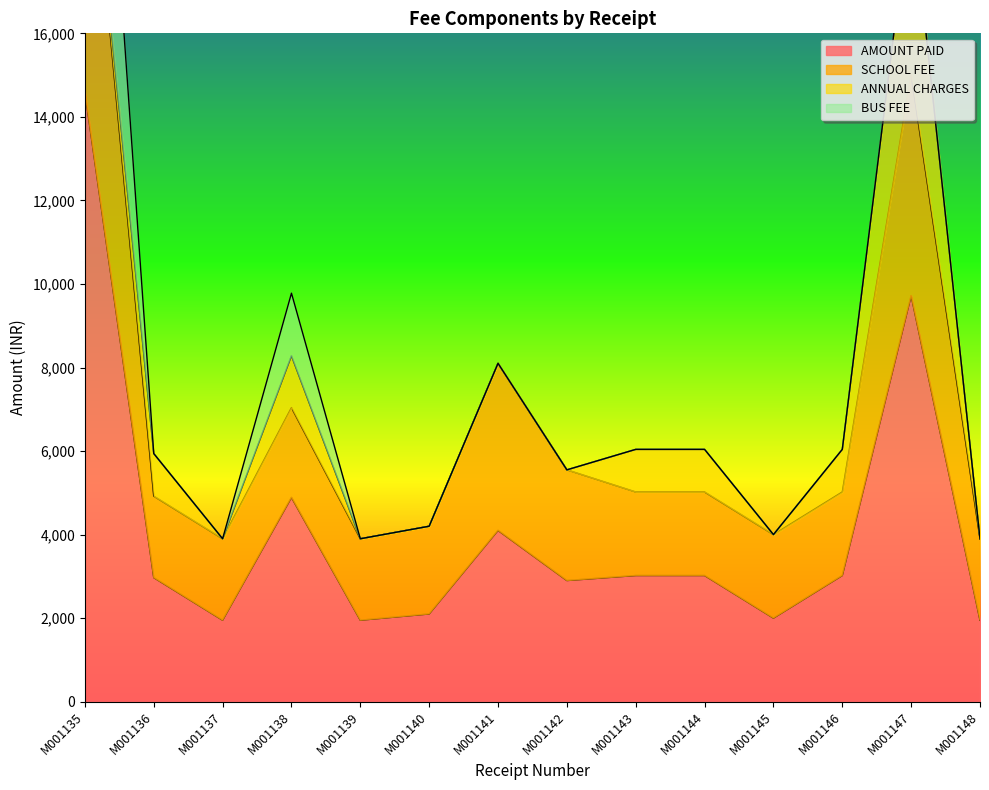

The SCHOOL FEE series shows 7076 at M001144. True or false?

False